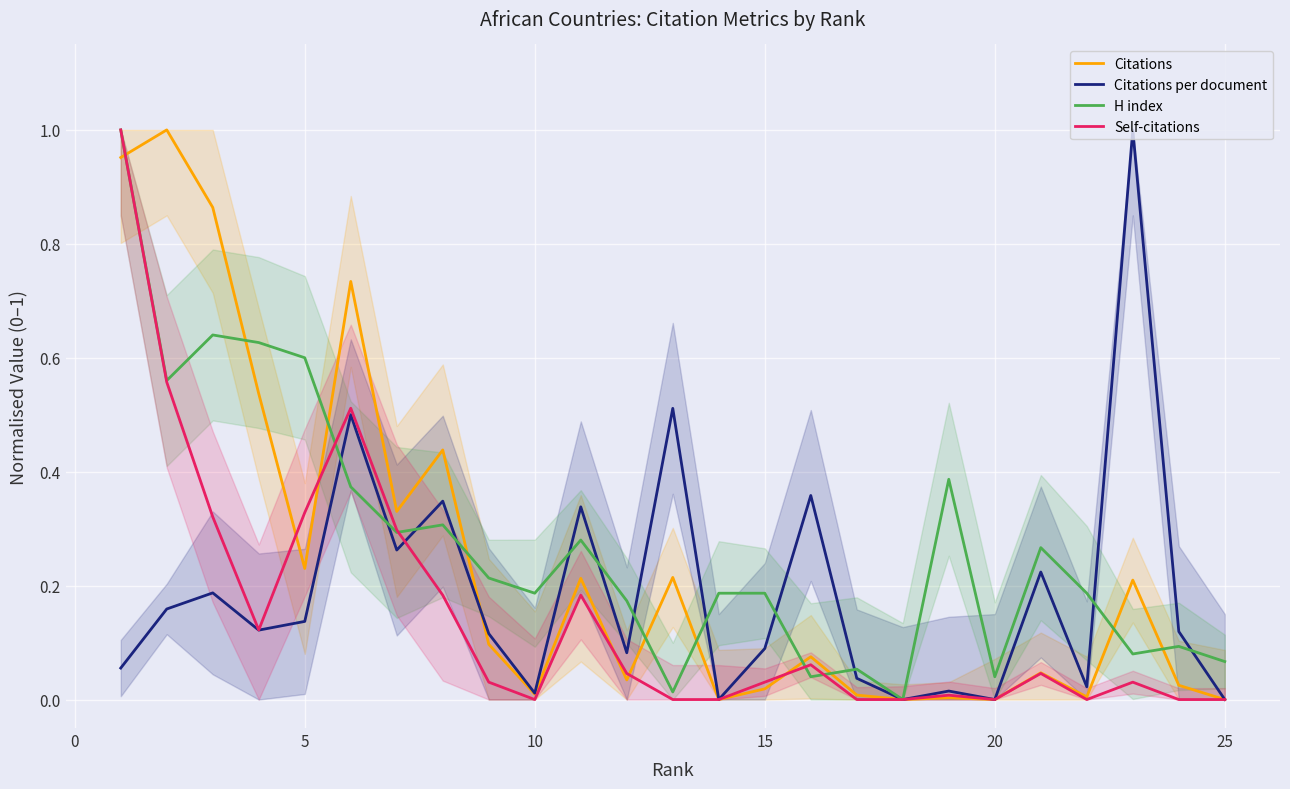

Which series ends up on top after the final intersection of Self-citations and H index?

H index